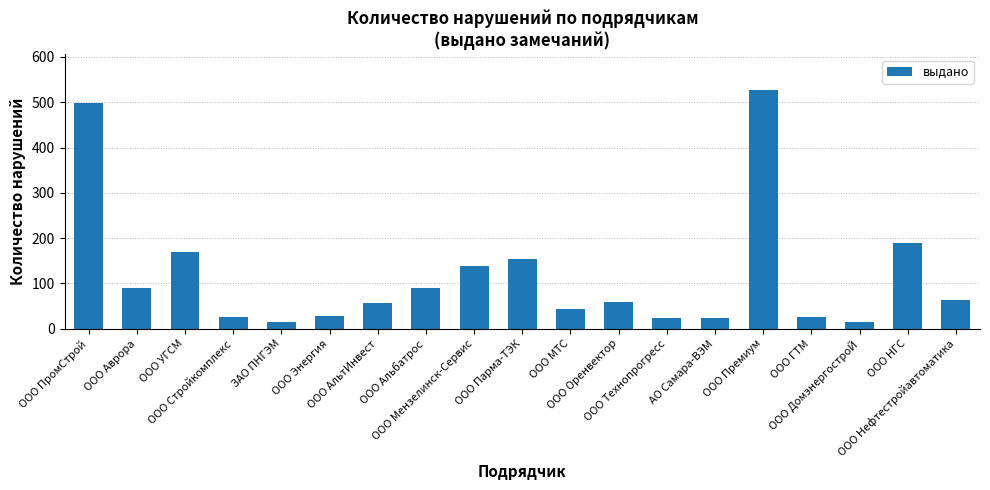

What is the sum of all values?

2239